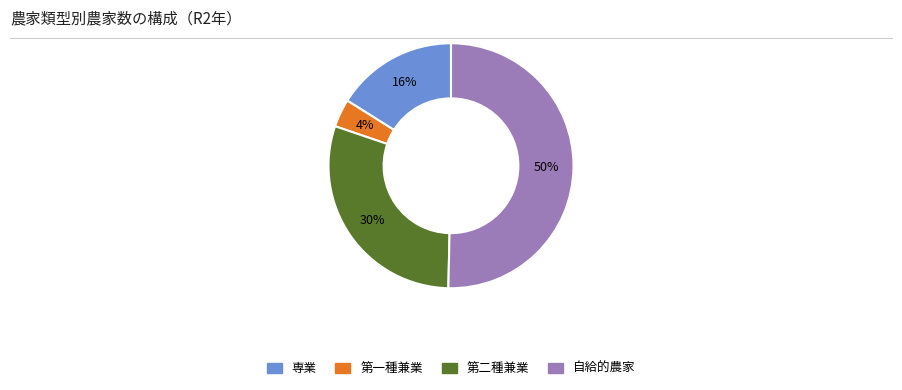

To the nearest percent, what is the average slice percentage?

25%